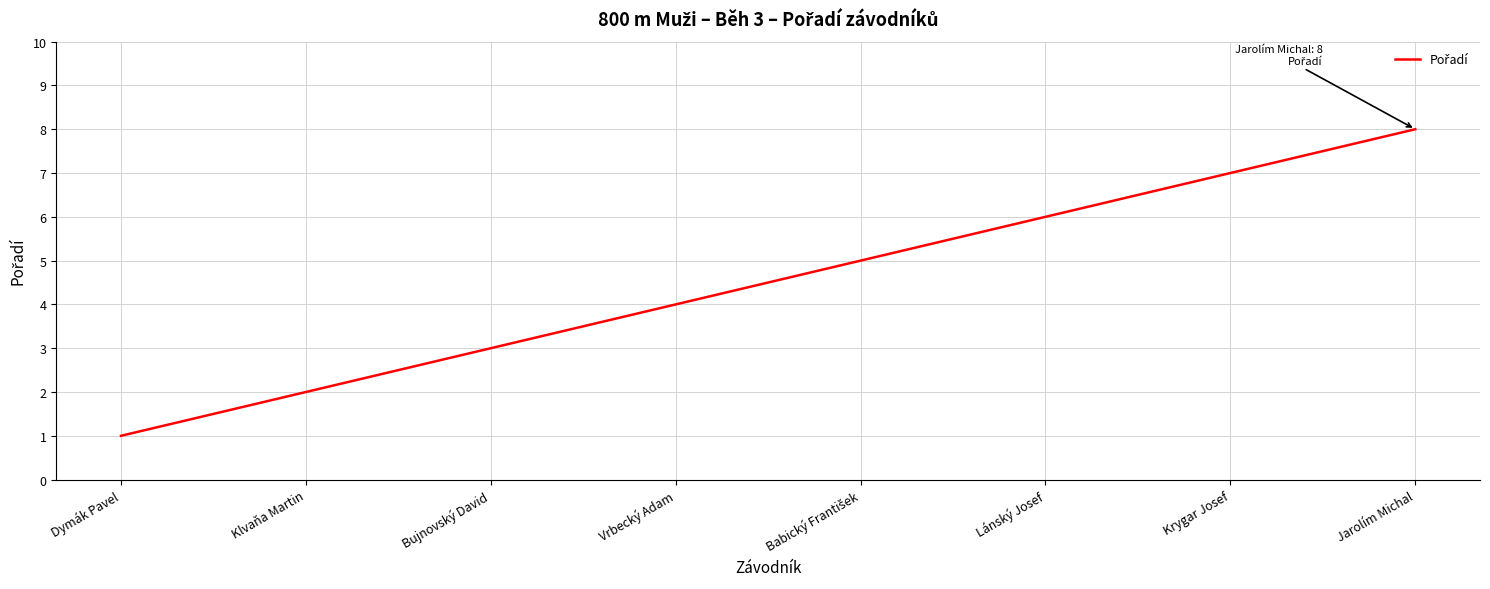

Does the chart display data point markers on the line(s)?

No